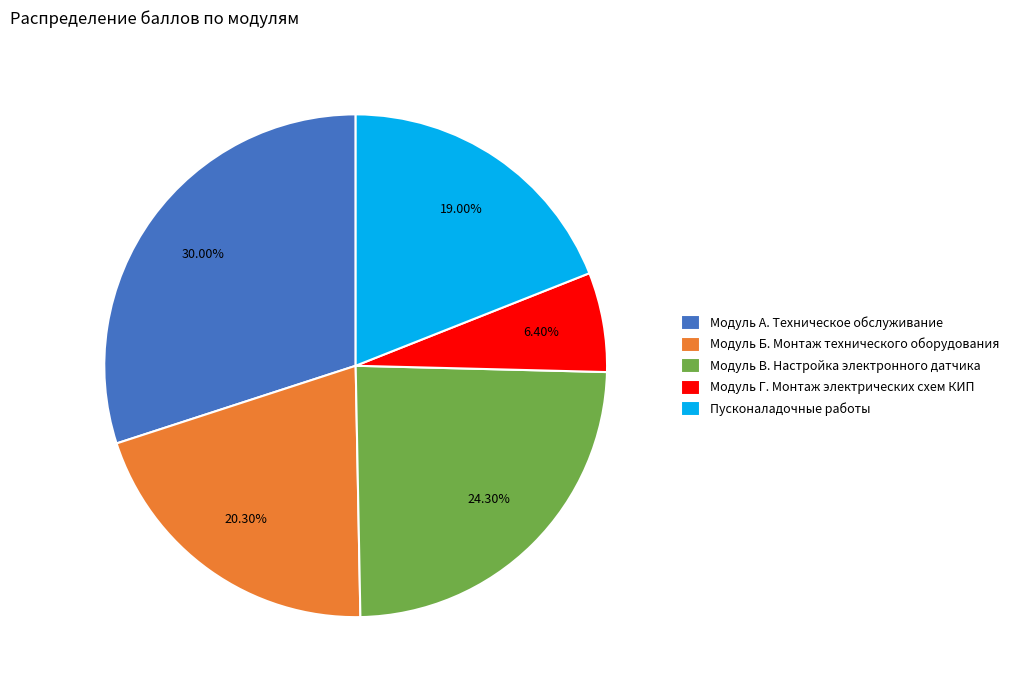

To the nearest percent, what is the average slice percentage?

20%